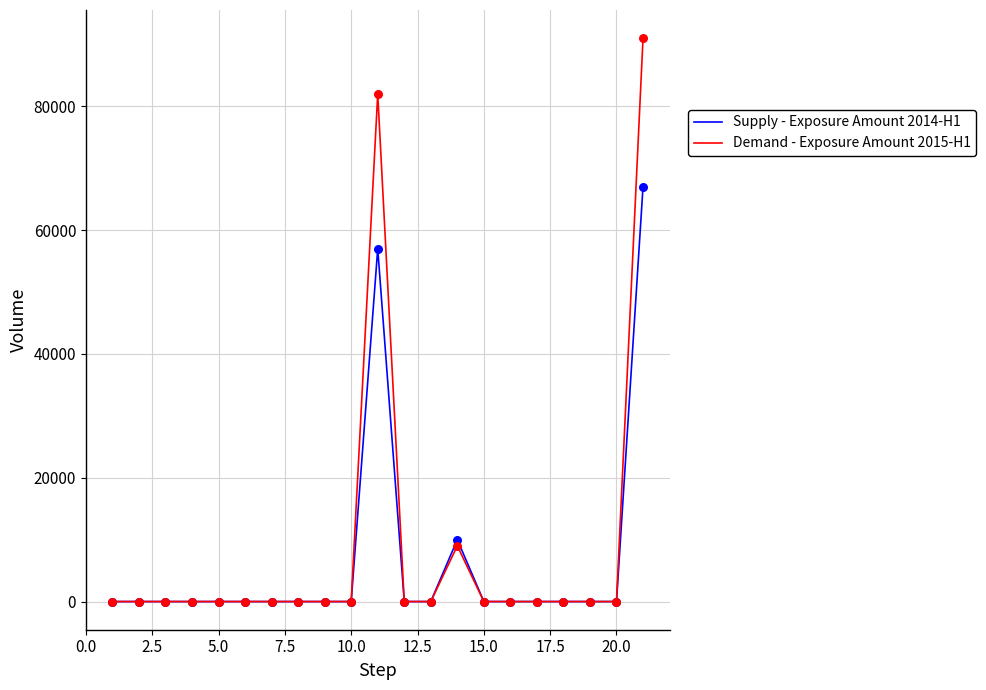

What is the maximum value shown in the chart?

91000